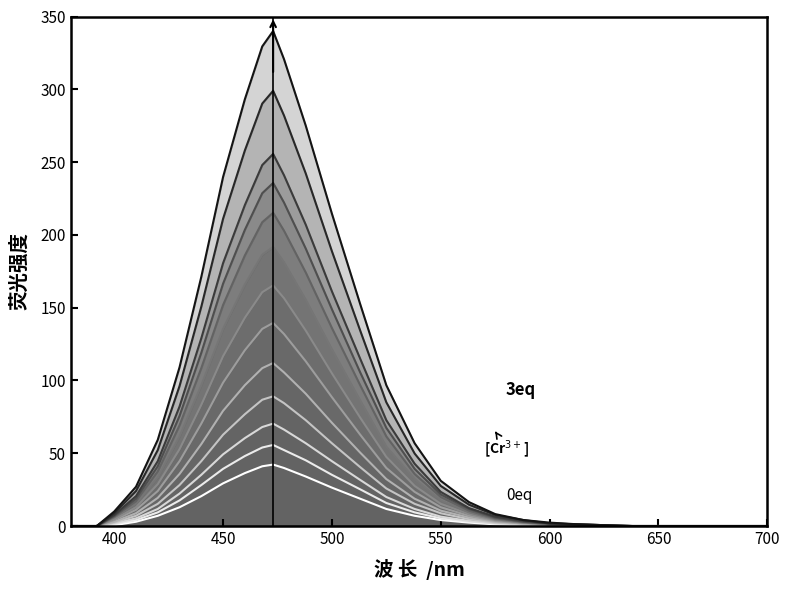

Does the chart display data point markers on the line(s)?

No